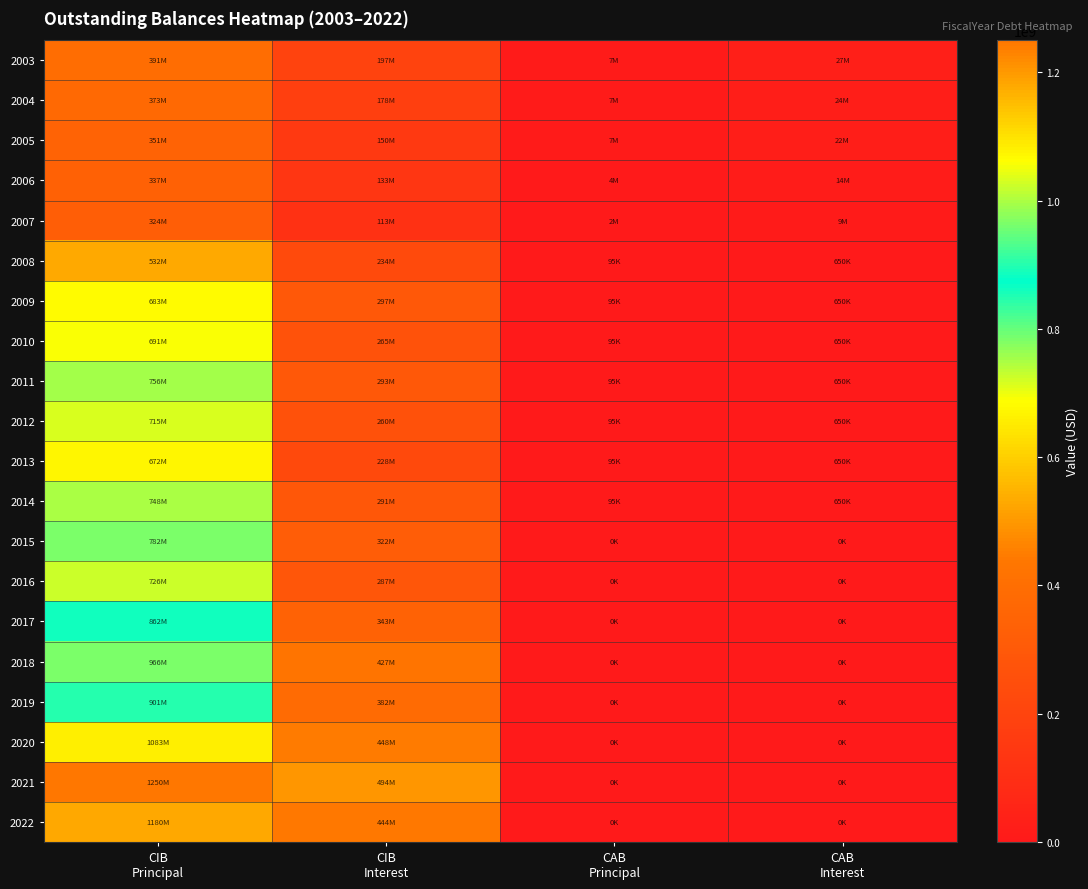

Reading left to right, list all the values displayed in this chart.

2003: CIB
Principal=390855000.0	CIB
Interest=196813951.2	CAB
Principal=7279263.3	CAB
Interest=26760736.7
2004: CIB
Principal=373240000.0	CIB
Interest=177529759.8	CAB
Principal=7079575.0	CAB
Interest=24195425.0
2005: CIB
Principal=351270000.0	CIB
Interest=149853583.7	CAB
Principal=6880247.8	CAB
Interest=21634752.2
2006: CIB
Principal=337285000.0	CIB
Interest=132842453.7	CAB
Principal=4443408.2	CAB
Interest=13586591.8
2007: CIB
Principal=323795000.0	CIB
Interest=113338803.2	CAB
Principal=2496123.9	CAB
Interest=8523876.2
2008: CIB
Principal=531913500.2	CIB
Interest=234135687.8	CAB
Principal=94994.9	CAB
Interest=650005.1
2009: CIB
Principal=682570000.0	CIB
Interest=296662541.9	CAB
Principal=94994.9	CAB
Interest=650005.1
2010: CIB
Principal=690720000.0	CIB
Interest=265049153.1	CAB
Principal=94994.9	CAB
Interest=650005.1
2011: CIB
Principal=755640000.0	CIB
Interest=293445009.4	CAB
Principal=94994.9	CAB
Interest=650005.1
2012: CIB
Principal=715020000.0	CIB
Interest=259937278.1	CAB
Principal=94994.9	CAB
Interest=650005.1
2013: CIB
Principal=672420000.0	CIB
Interest=228319781.2	CAB
Principal=94994.9	CAB
Interest=650005.1
2014: CIB
Principal=747545000.0	CIB
Interest=290778543.8	CAB
Principal=94994.9	CAB
Interest=650005.1
2015: CIB
Principal=782490000.0	CIB
Interest=321827143.8	CAB
Principal=0.0	CAB
Interest=0.0
2016: CIB
Principal=726415000.0	CIB
Interest=287216593.8	CAB
Principal=0.0	CAB
Interest=0.0
2017: CIB
Principal=862315000.0	CIB
Interest=343133512.5	CAB
Principal=0.0	CAB
Interest=0.0
2018: CIB
Principal=966280000.0	CIB
Interest=427366586.7	CAB
Principal=0.0	CAB
Interest=0.0
2019: CIB
Principal=901160000.0	CIB
Interest=381844175.0	CAB
Principal=0.0	CAB
Interest=0.0
2020: CIB
Principal=1083040000.0	CIB
Interest=448008129.6	CAB
Principal=0.0	CAB
Interest=0.0
2021: CIB
Principal=1249965000.0	CIB
Interest=494121976.1	CAB
Principal=0.0	CAB
Interest=0.0
2022: CIB
Principal=1179925000.0	CIB
Interest=443821138.4	CAB
Principal=0.0	CAB
Interest=0.0